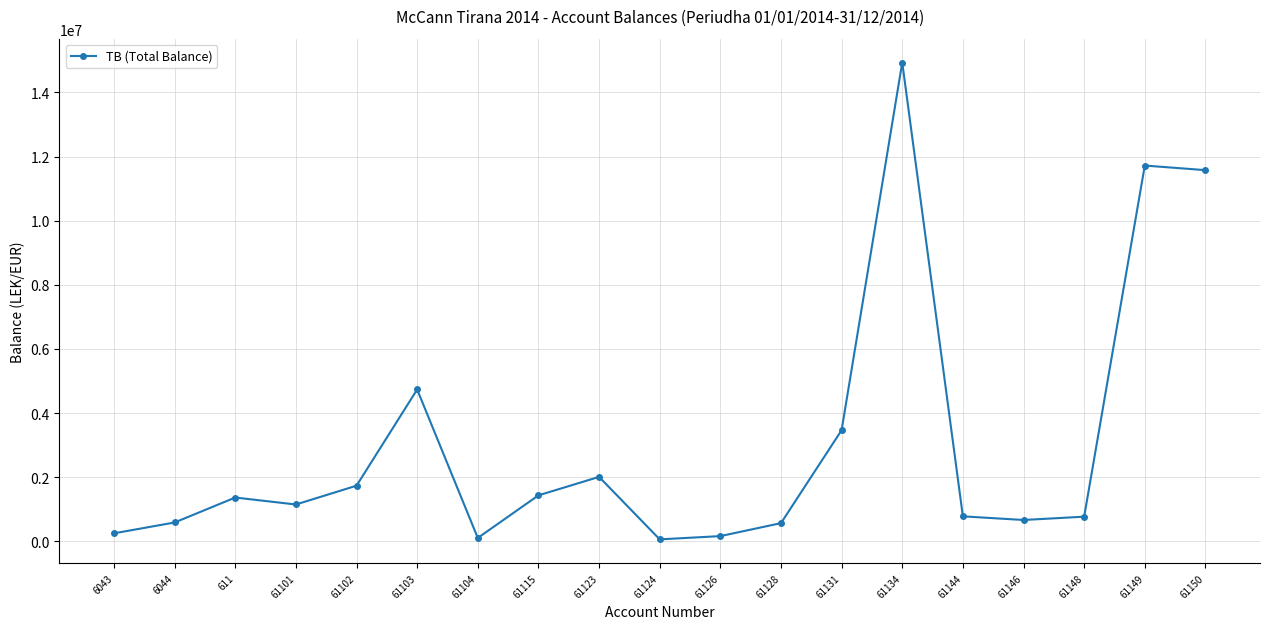

What is the value of the 9th point from the left?

2010362.2